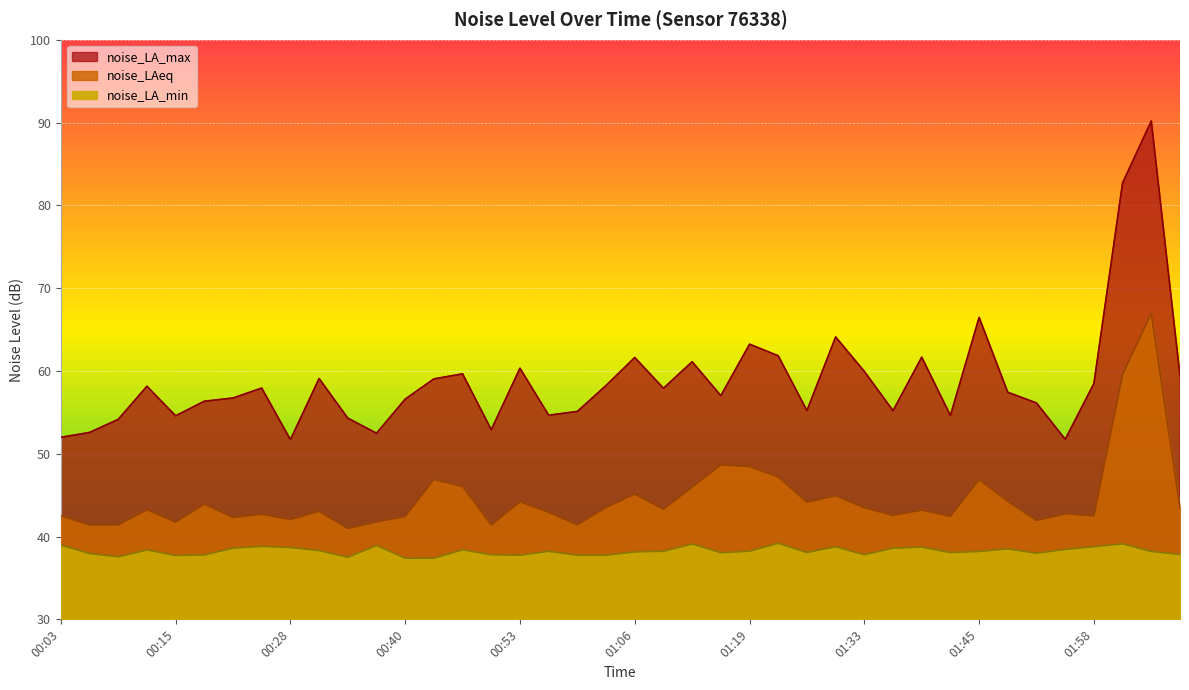

What is the lowest value of the noise_LAeq series?

41.0